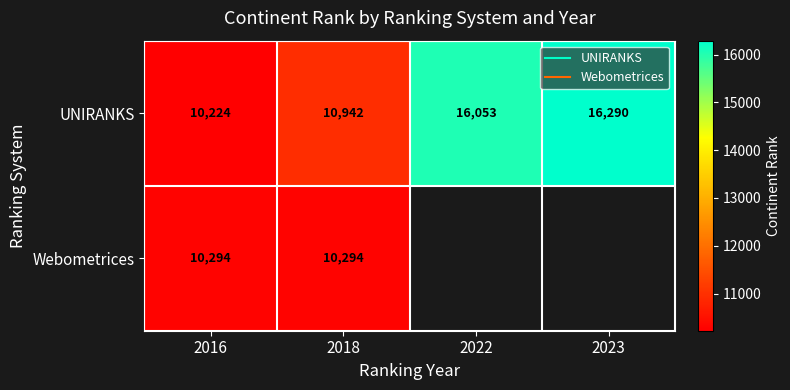

How many data points in UNIRANKS are above 16053?

1